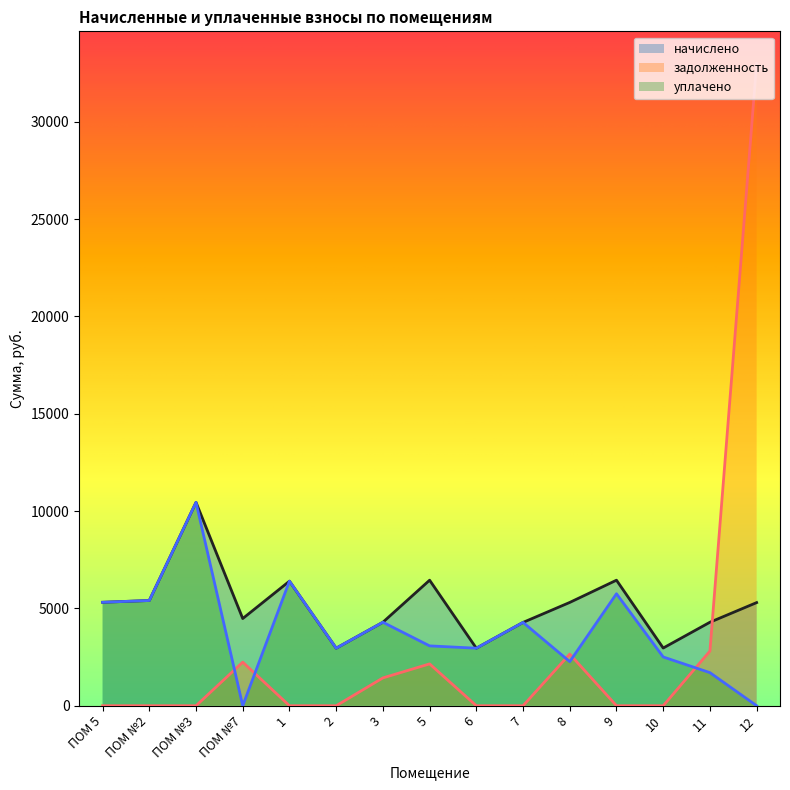

What is the greatest value displayed?

33001.5